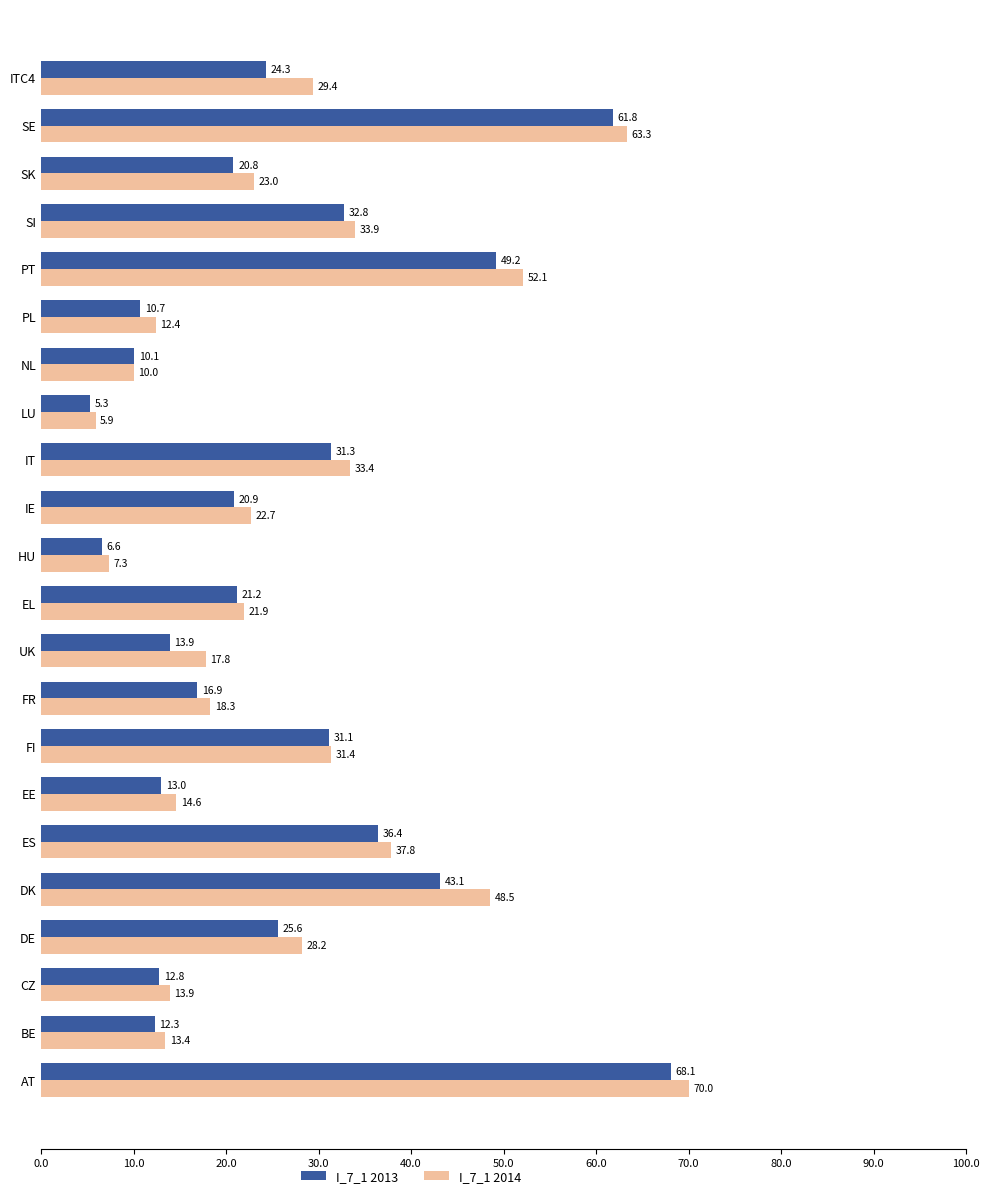

What are all the series names shown in the legend?

I_7_1 2013, I_7_1 2014